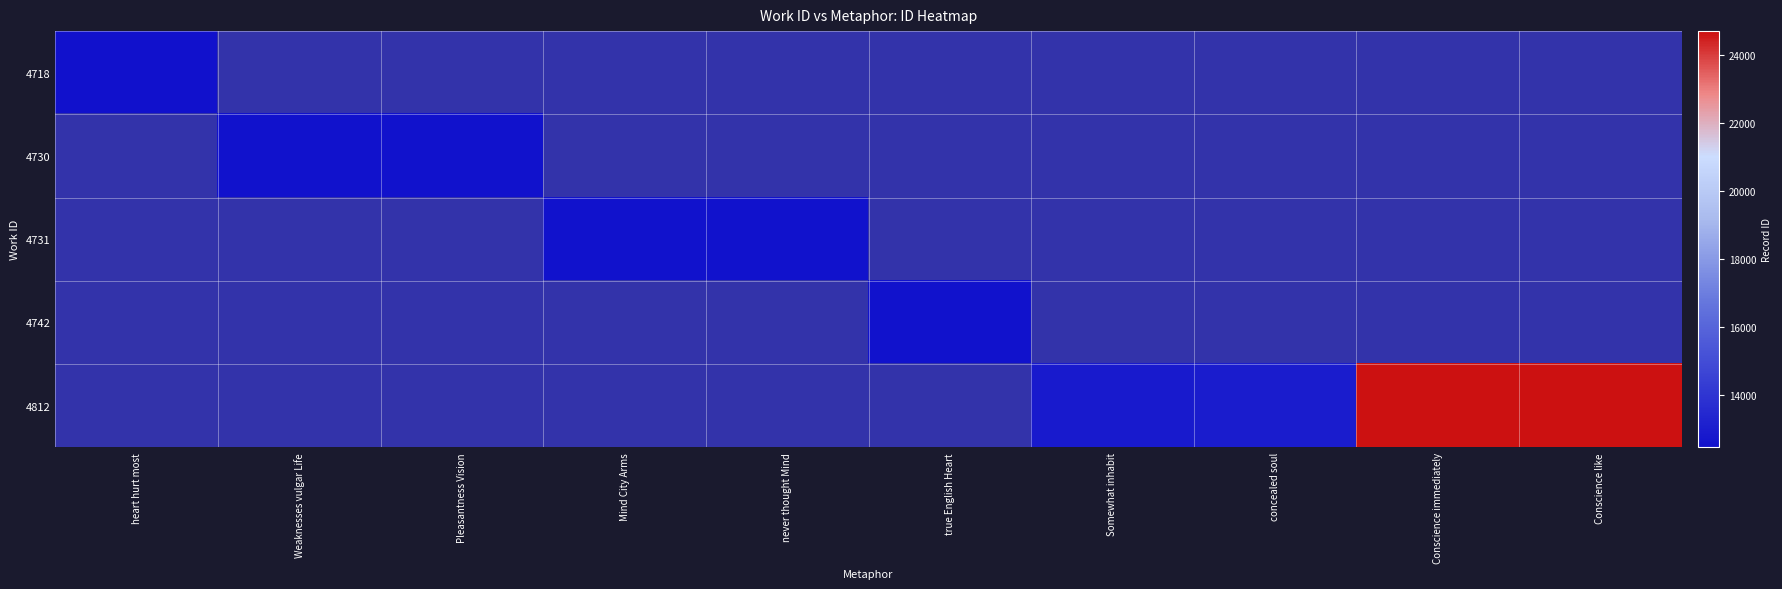

Count the number of data series in this chart.

5